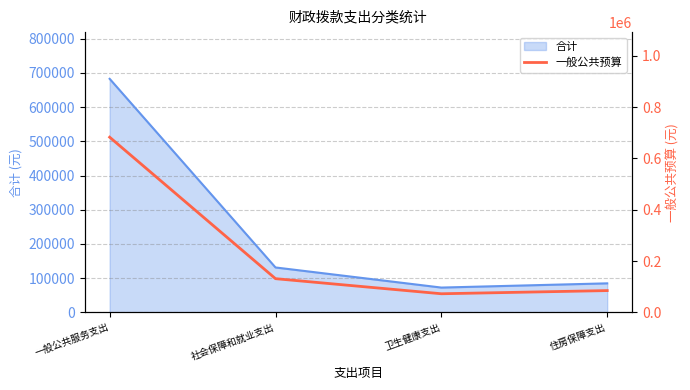

What value does the data have at 住房保障支出, to the nearest 10?

84730